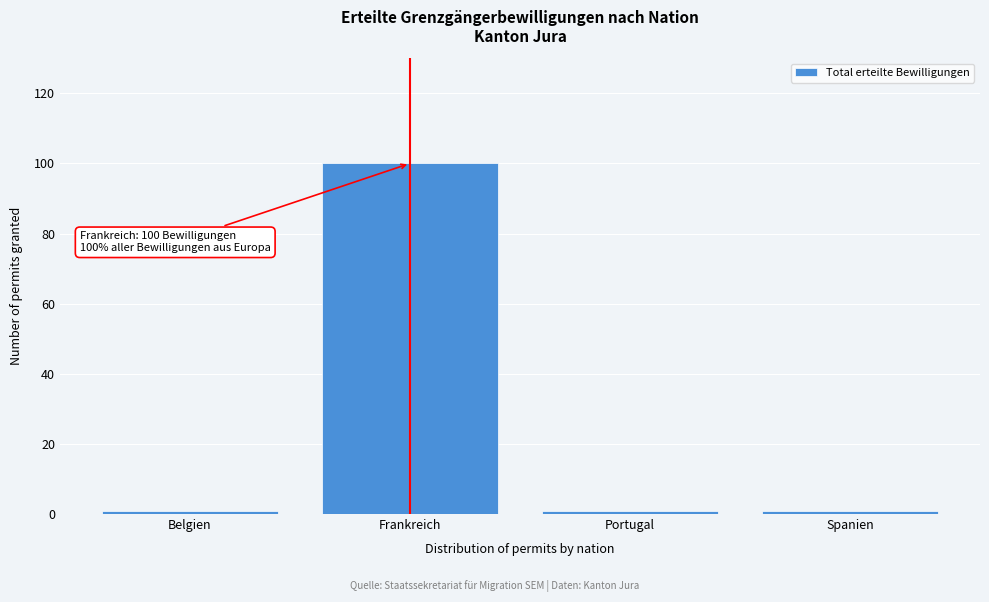

Reading left to right, transcribe all the data shown in this chart.

1	100	1	1